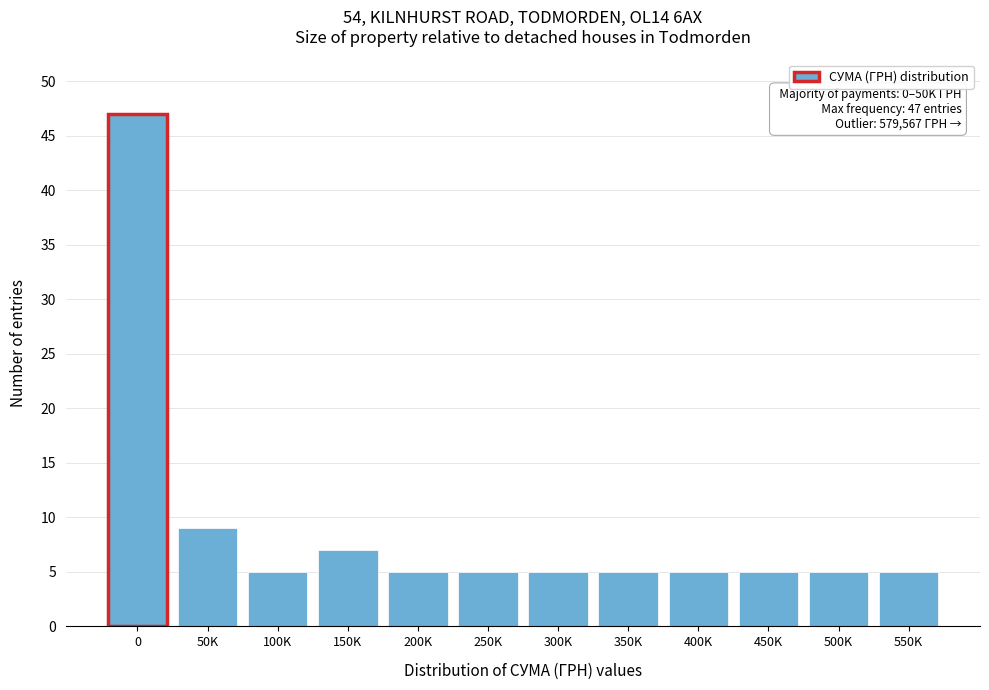

Reading left to right, extract all data points from this chart.

47	9	5	7	5	5	5	5	5	5	5	5